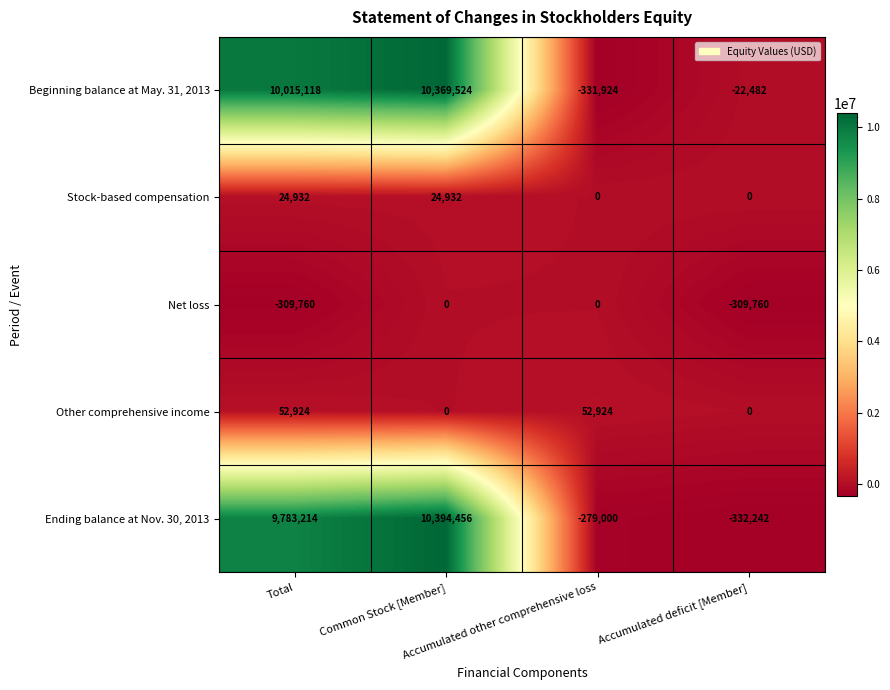

What is the minimum value for Beginning balance at May. 31, 2013?

-331924